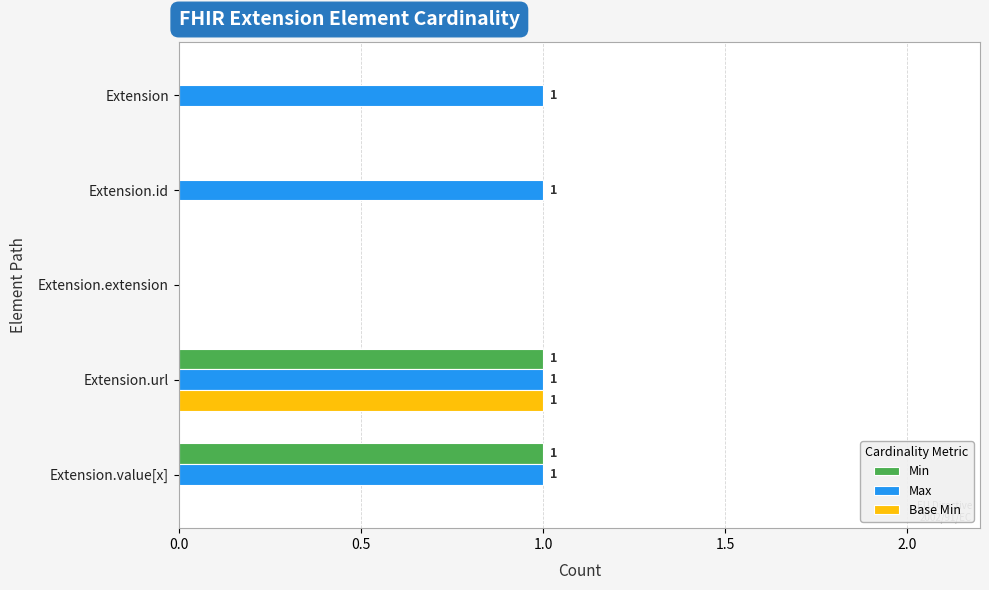

True or false: Max has a value of 1 at Extension.url.

True